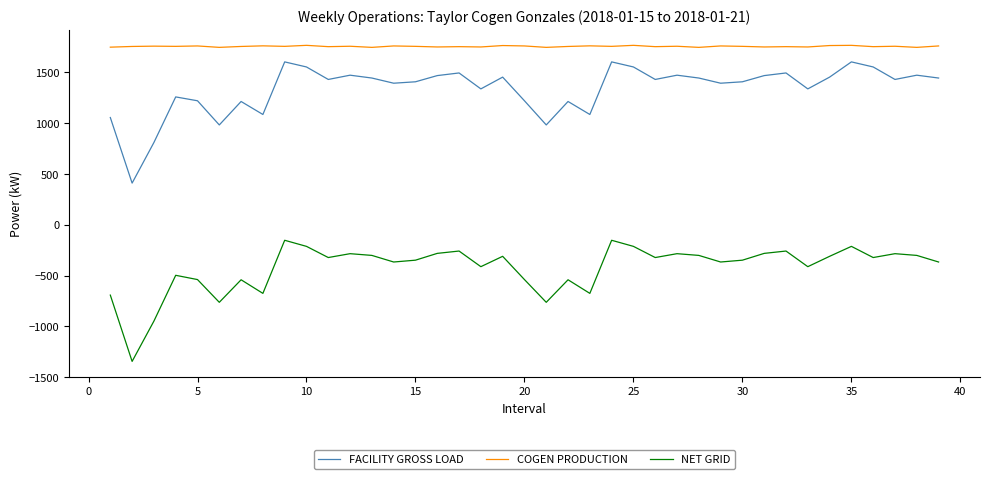

Which series has the largest range (max minus min)?

FACILITY GROSS LOAD